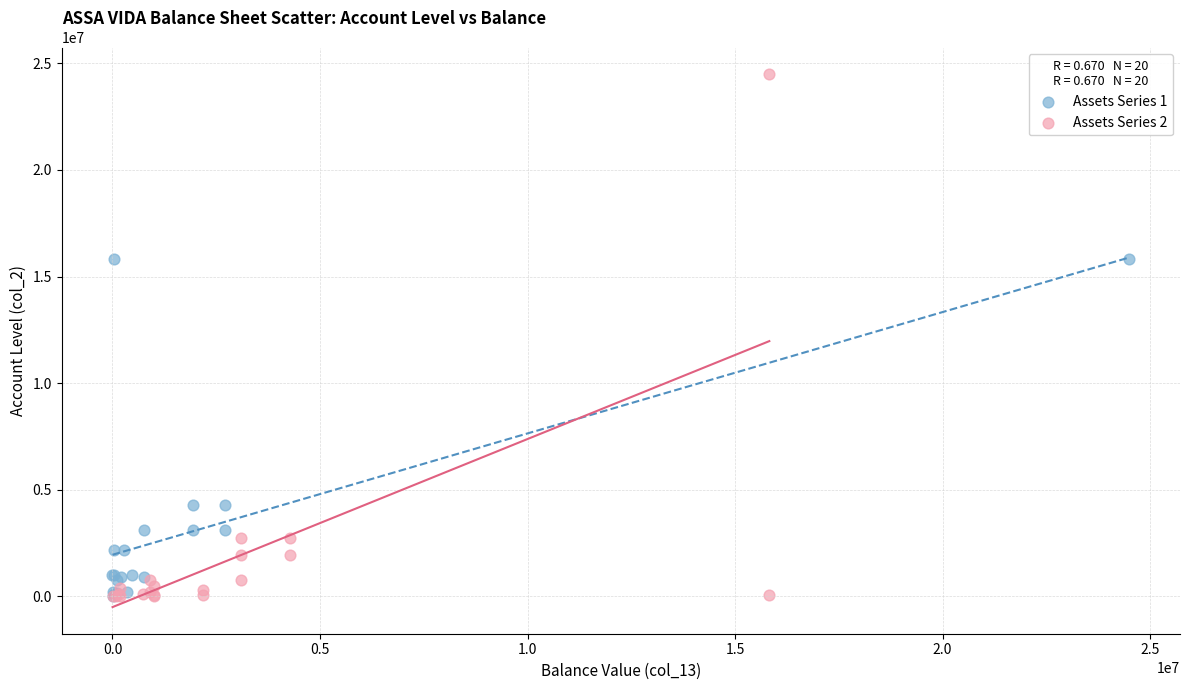

Which series reaches the maximum Y coordinate?

Assets Series 2